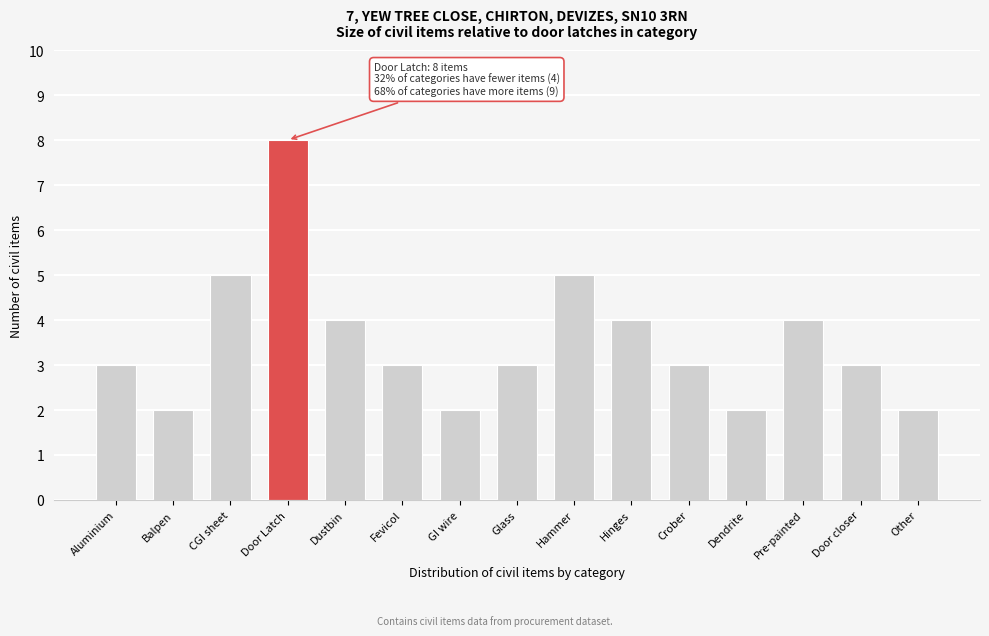

Reading left to right, what are all the values shown in this chart?

3	2	5	8	4	3	2	3	5	4	3	2	4	3	2